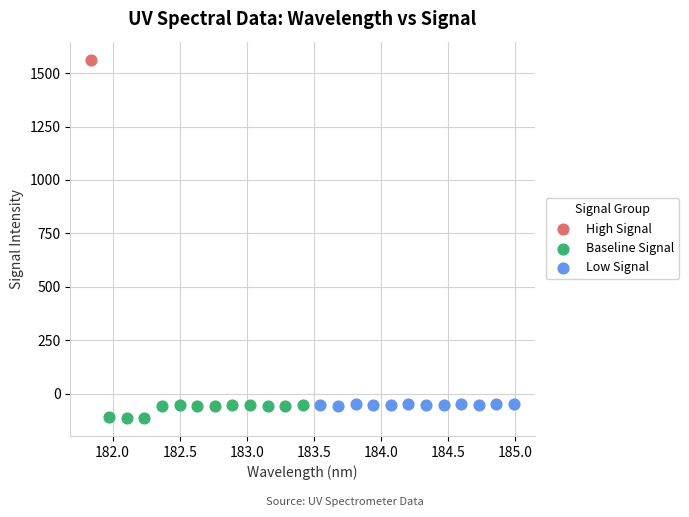

Which series reaches the minimum Y coordinate?

Baseline Signal